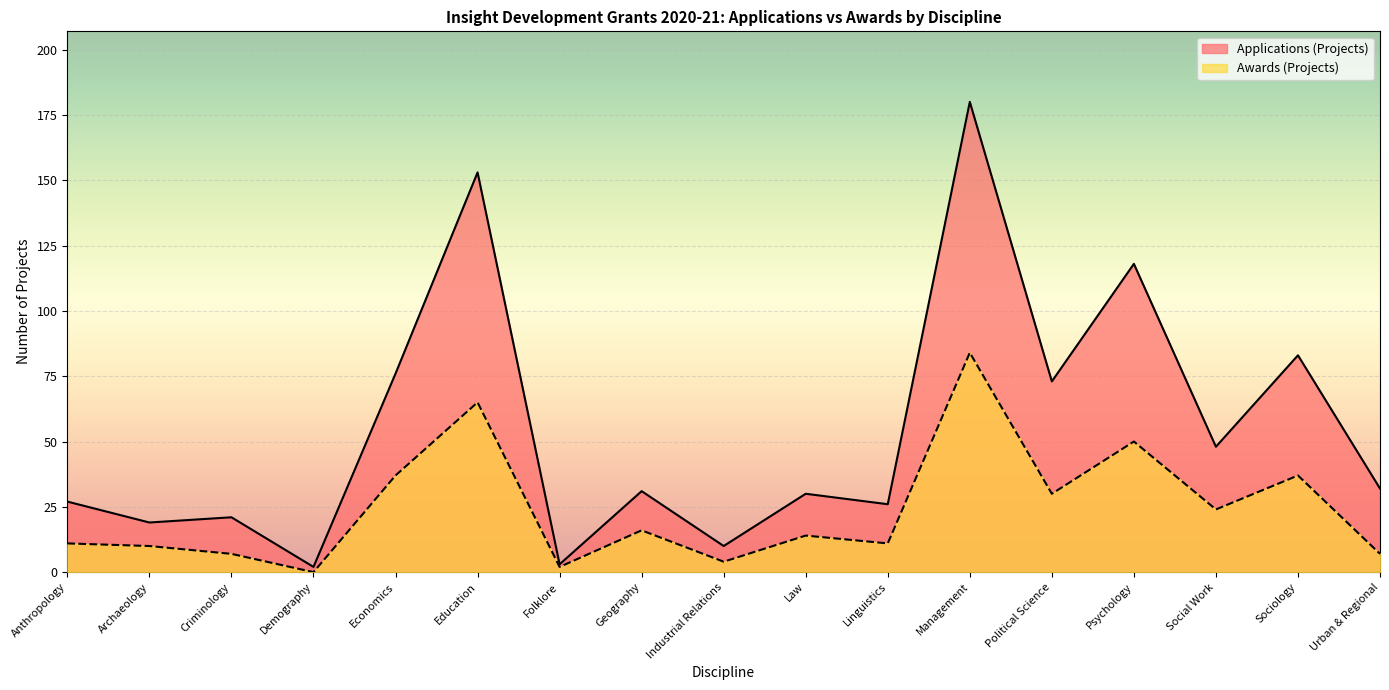

True or false: Applications (Projects) and Awards (Projects) intersect in this chart.

False